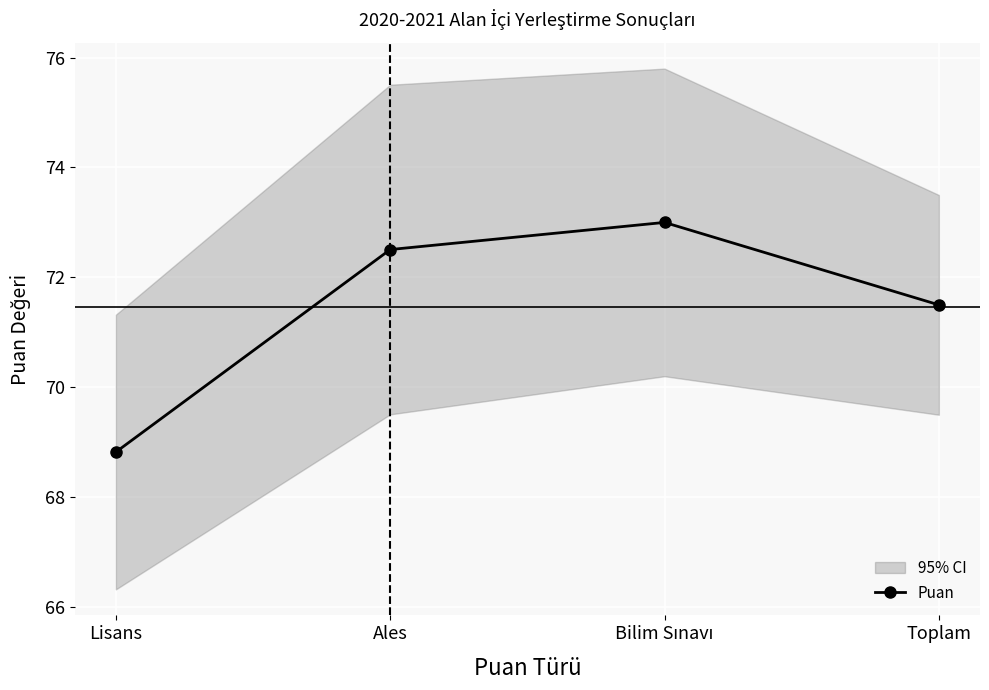

What is the average value?

71.5